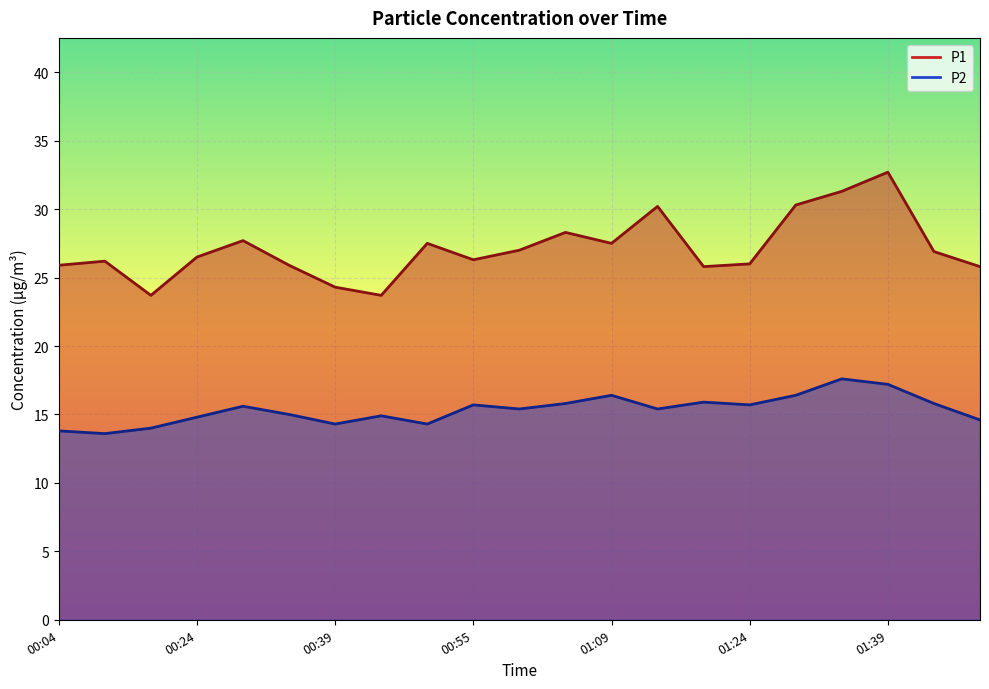

Is the value of P1 at 00:24 greater than the value of P2 at 00:49?

Yes